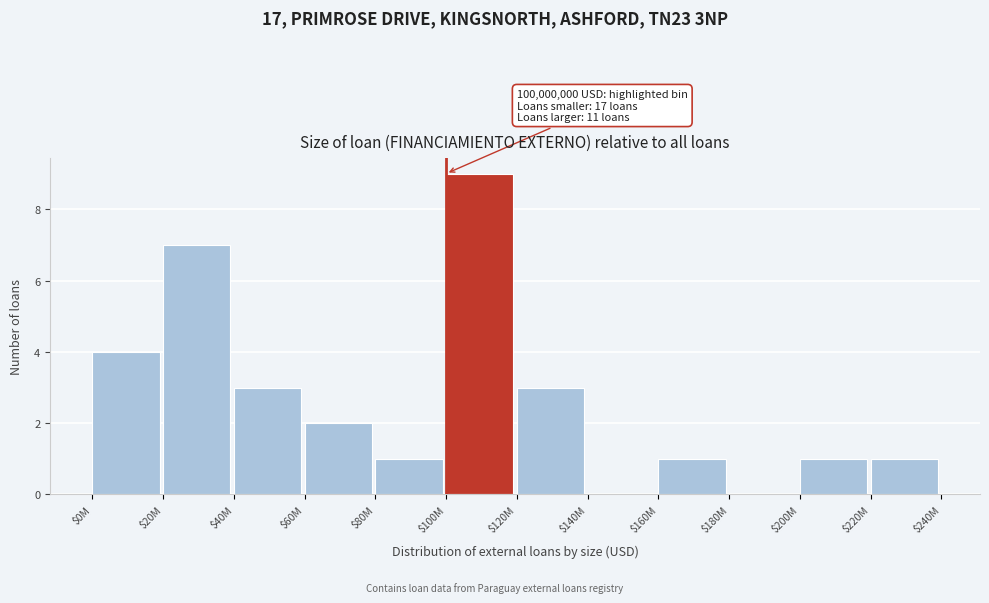

Read the value at $20M.

7